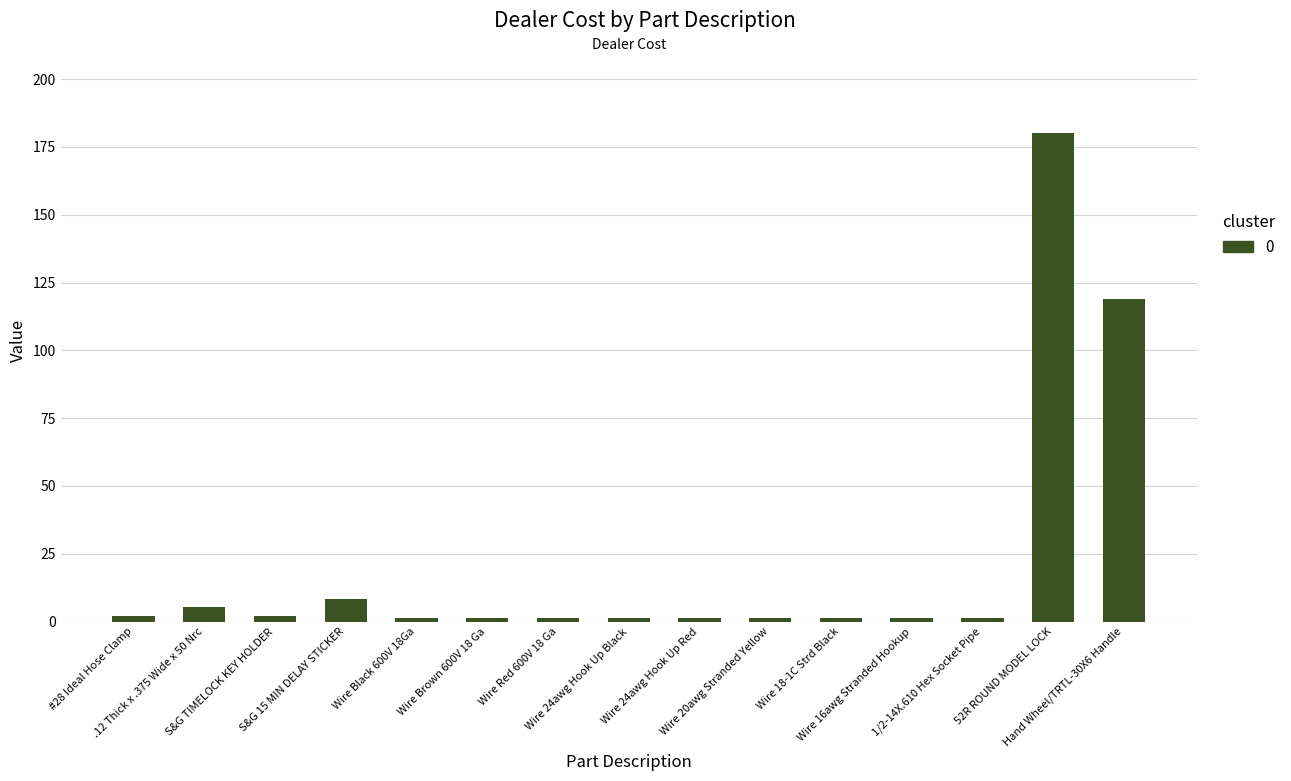

What is the maximum value shown in the chart?

180.0